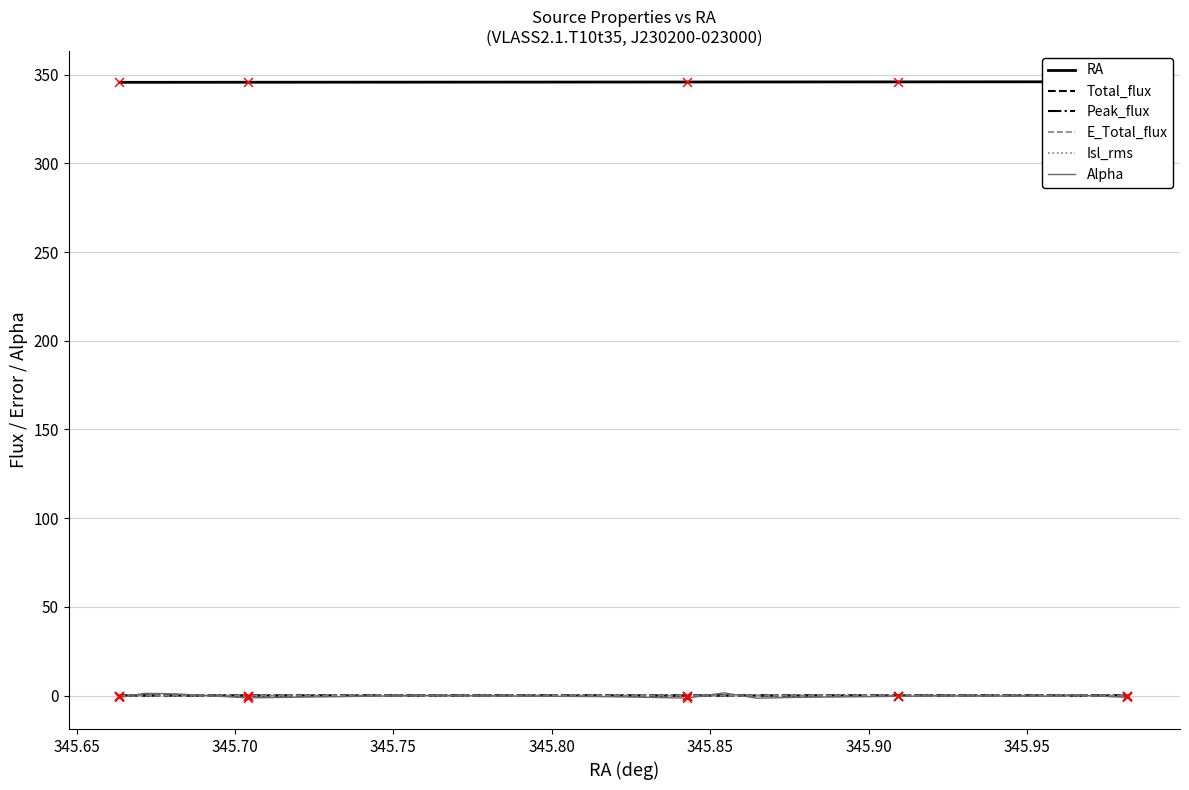

Which series reaches the maximum Y coordinate?

RA